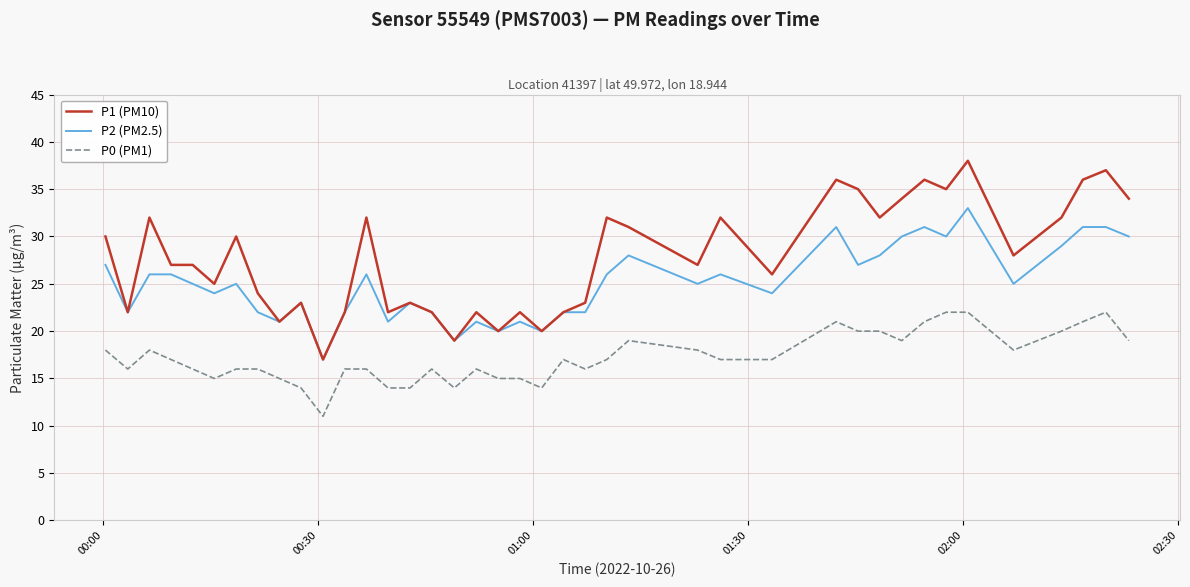

What is the minimum value for P0 (PM1)?

11